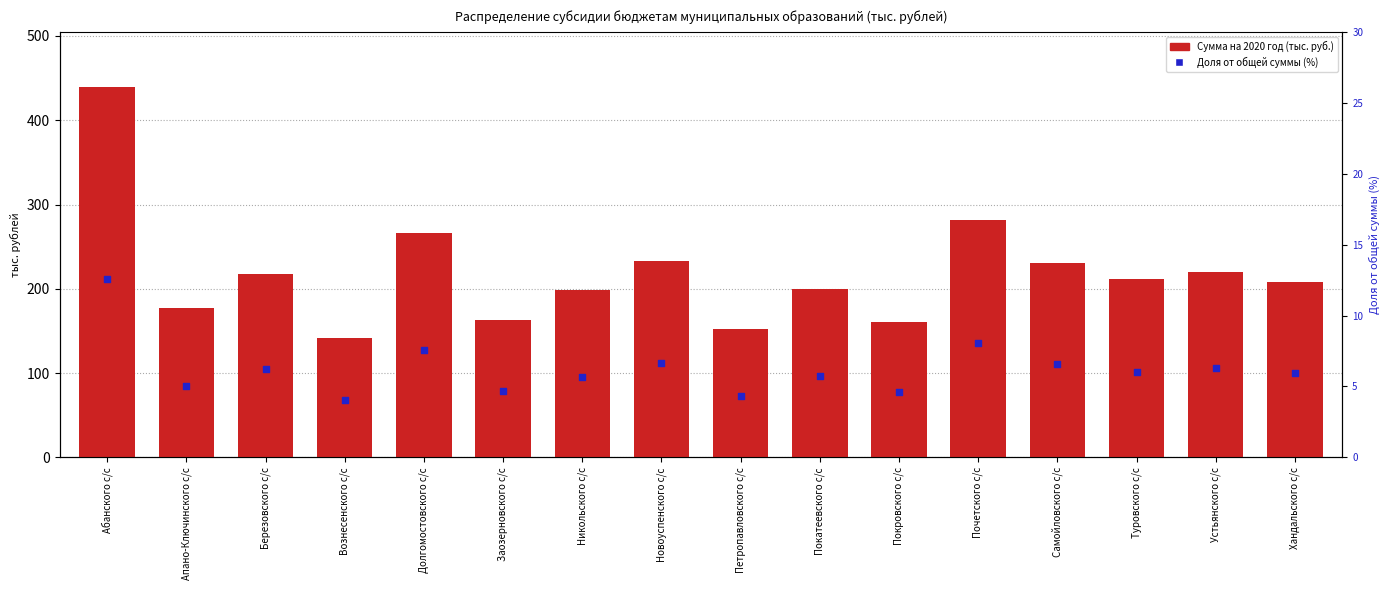

What are all the series names shown in the legend?

Сумма на 2020 год (тыс. руб.), Доля от общей суммы (%)